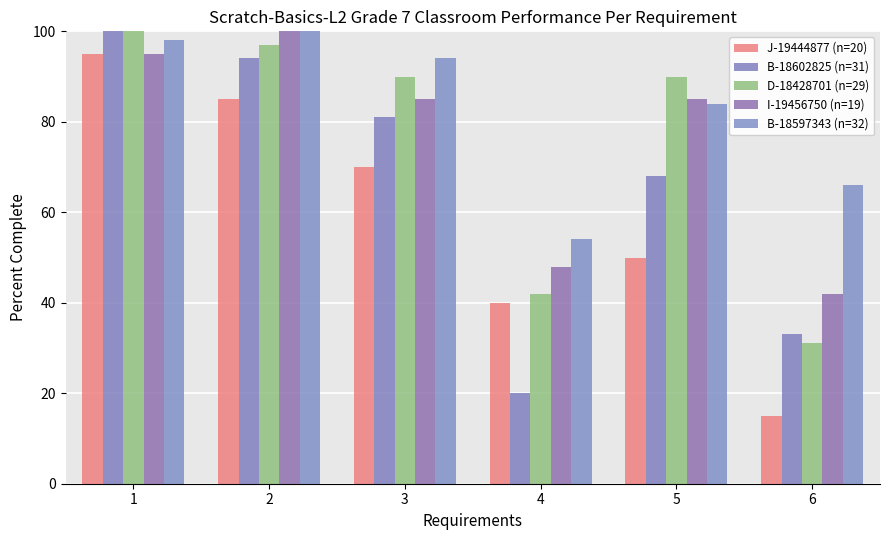

How many groups of bars are there?

6